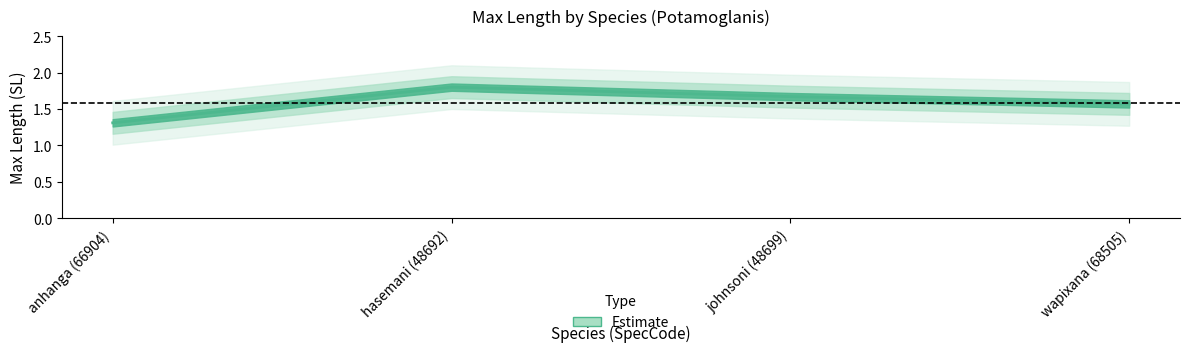

Where is the data nearest to the value 1?

anhanga (66904)